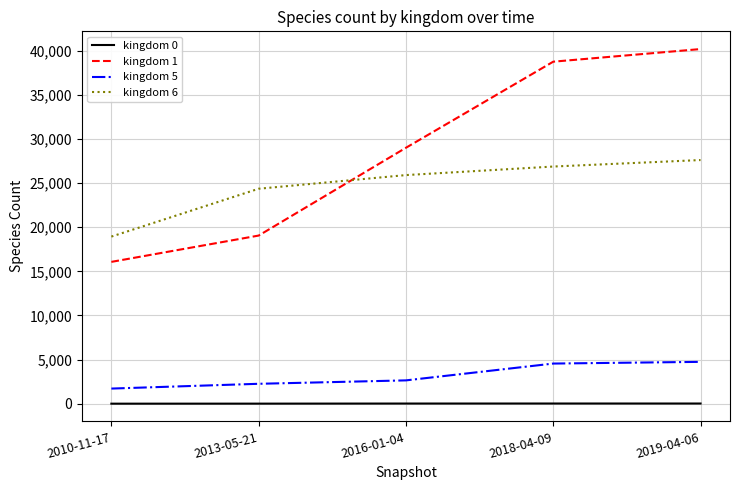

Which series has the widest spread of values?

kingdom 1